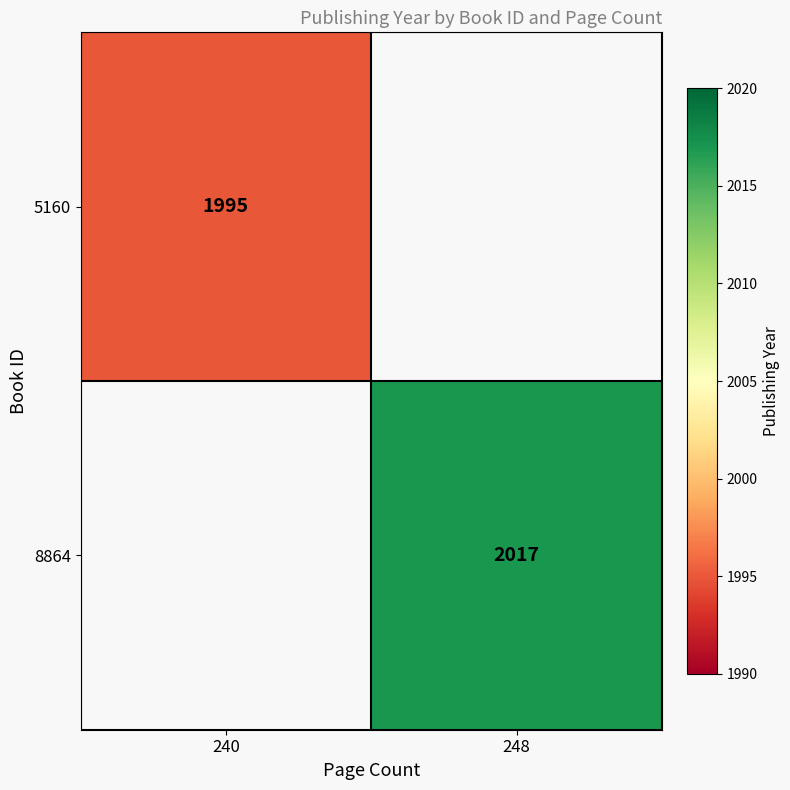

Which label corresponds to the smallest value in the chart?

248